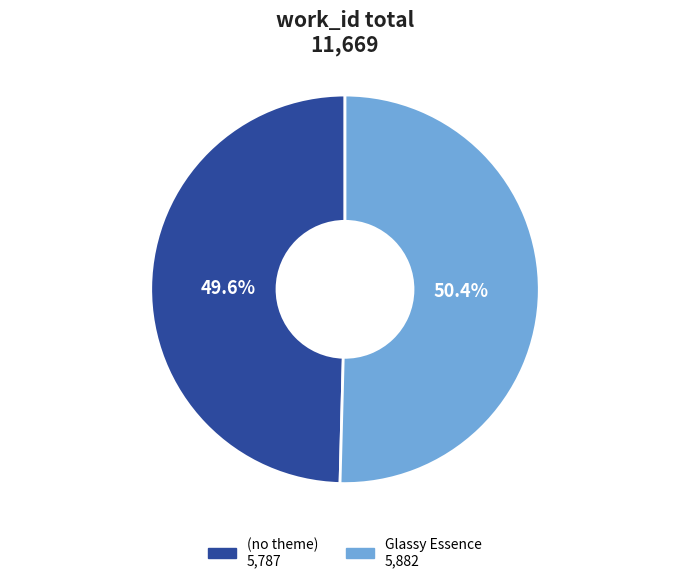

Does any single category account for the majority?

Yes